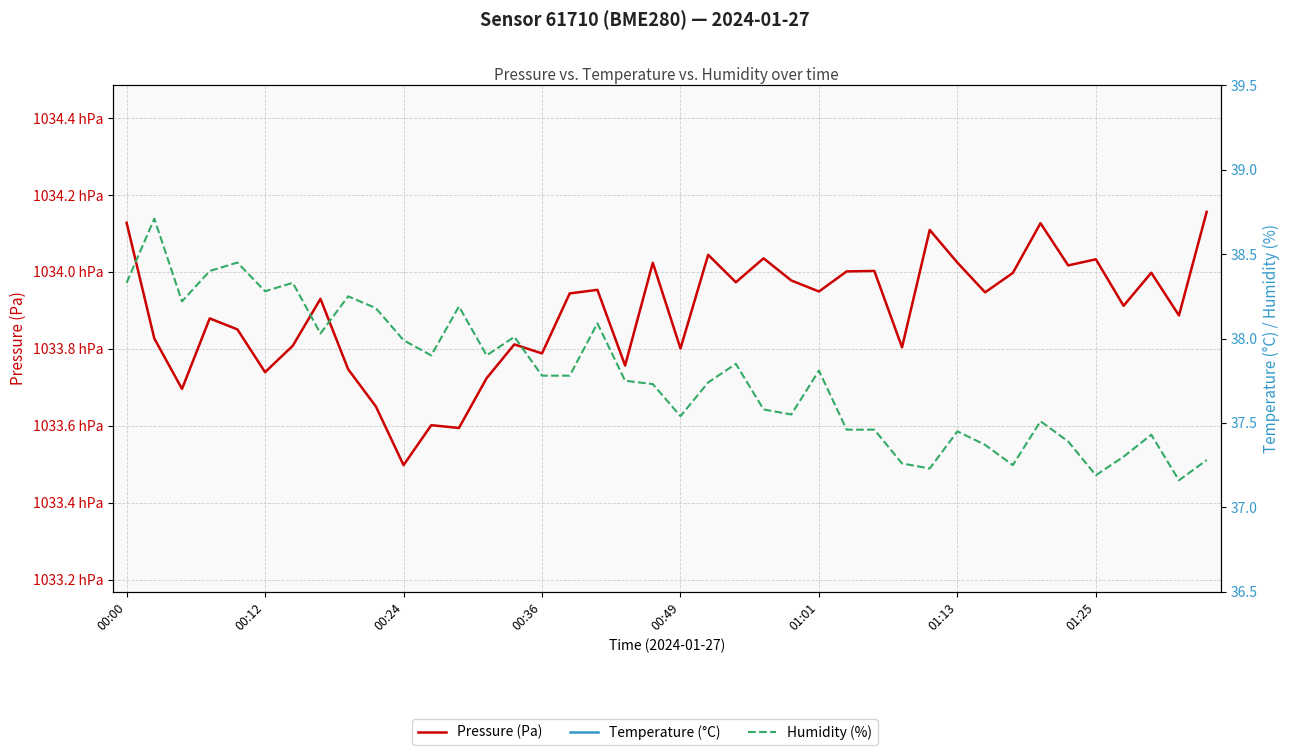

Is the value of temperature at 00:00 greater than the value of pressure at 00:12?

No